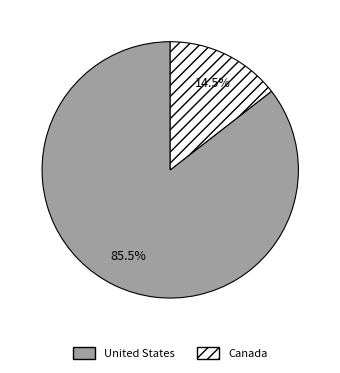

To the nearest percent, what is the difference between the largest and smallest slice percentages?

71%